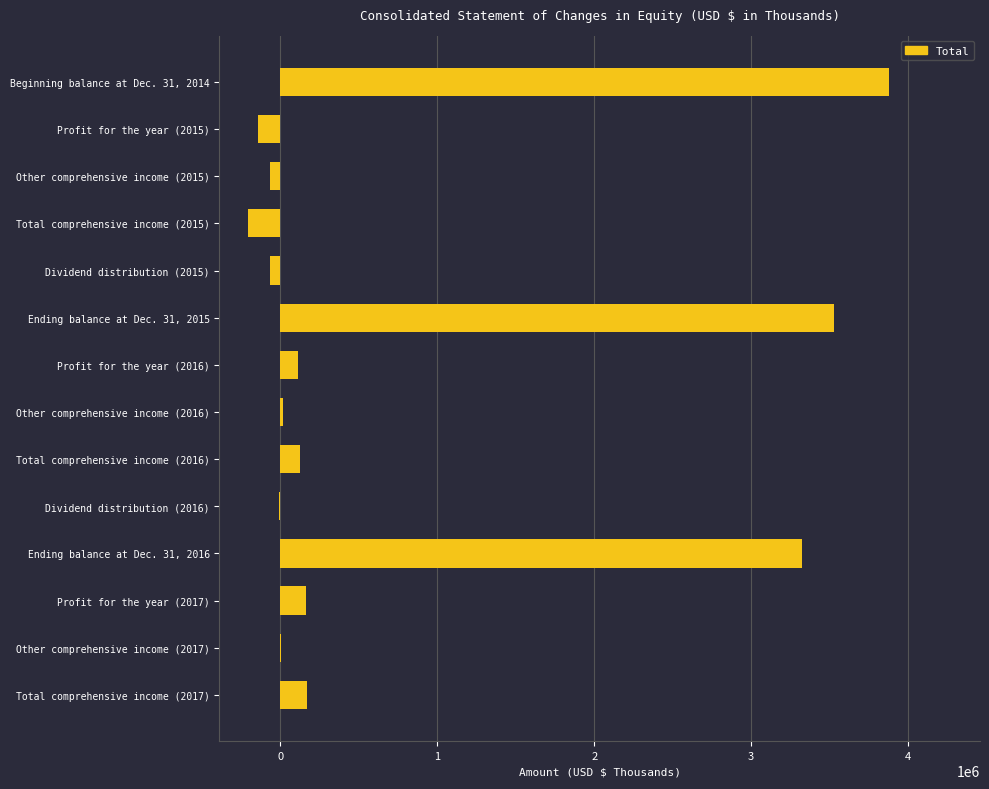

Is it true that the value at Ending balance at Dec. 31, 2016 is 3324316?

True